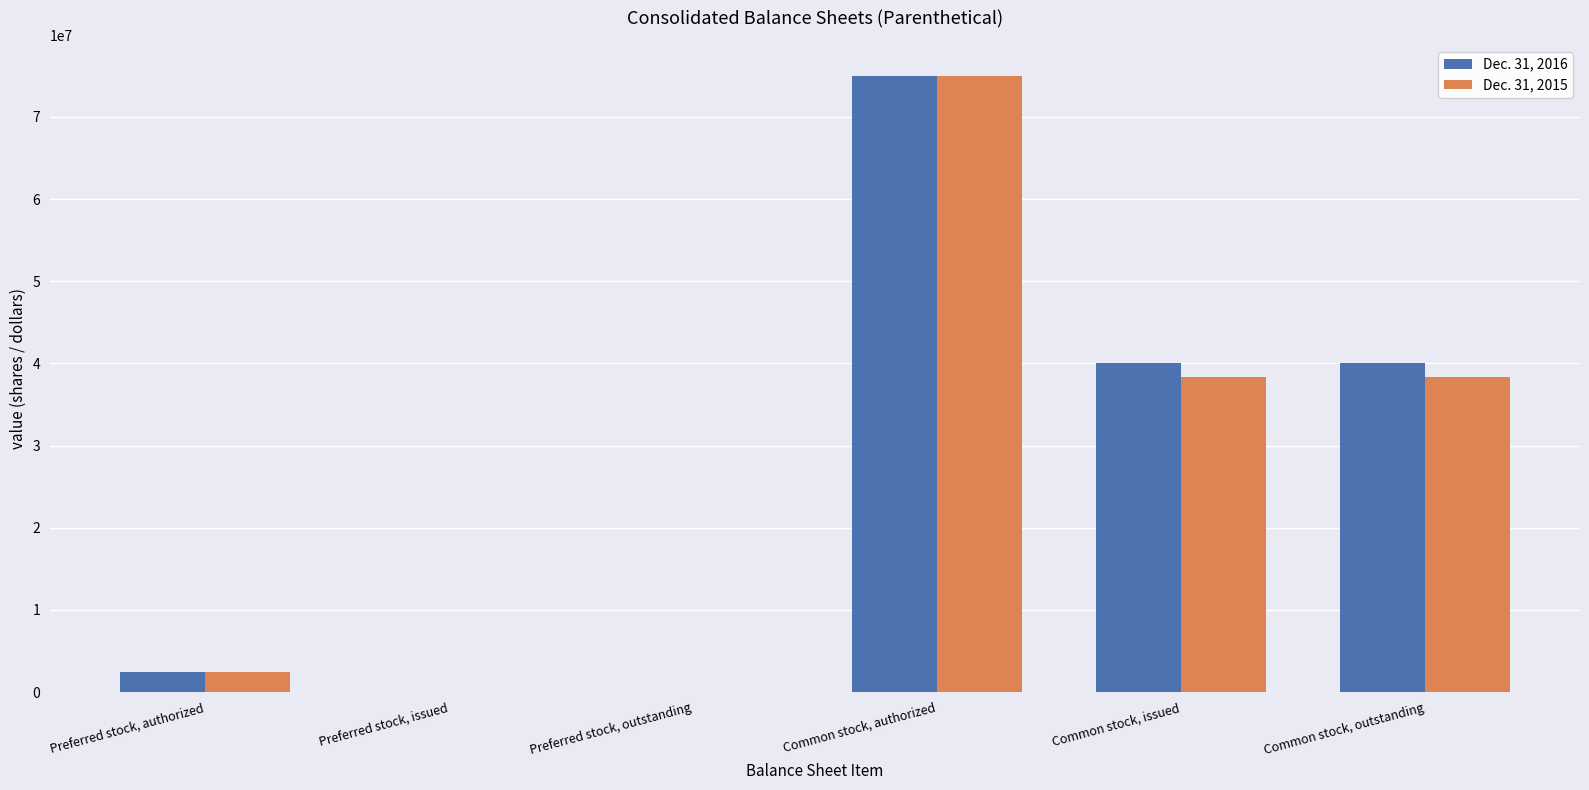

The value of Dec. 31, 2016 at Common stock, outstanding is 20450968. True or false?

False